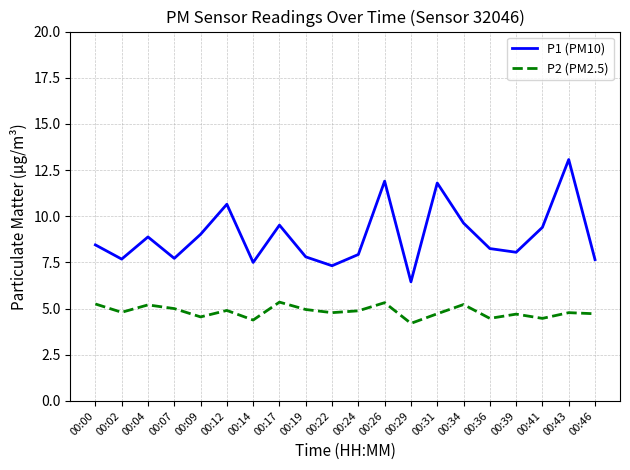

Is this an area chart (filled region under the line)?

No